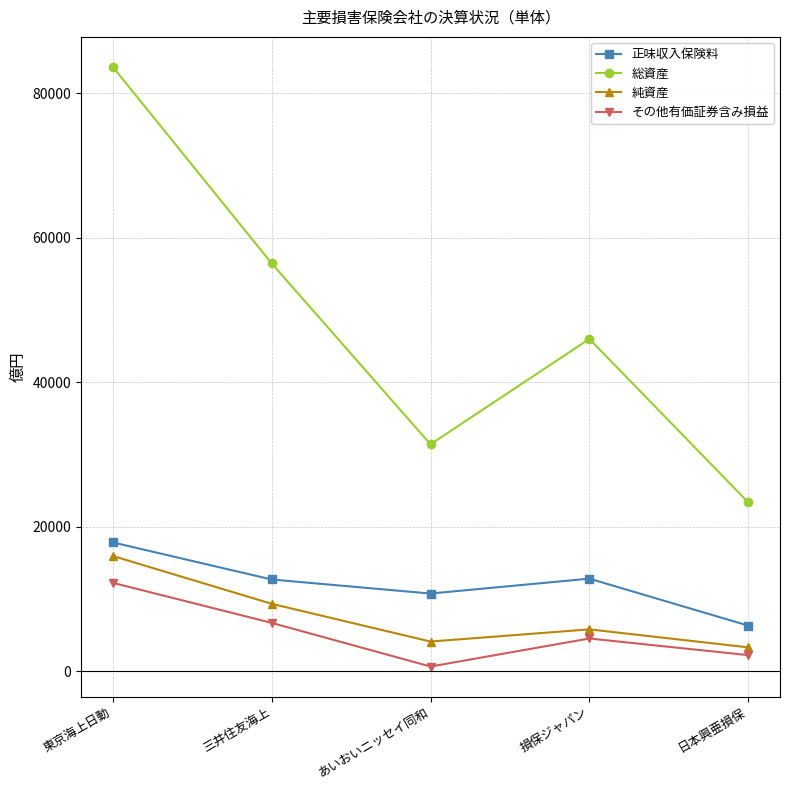

How many lines are shown in the chart?

4